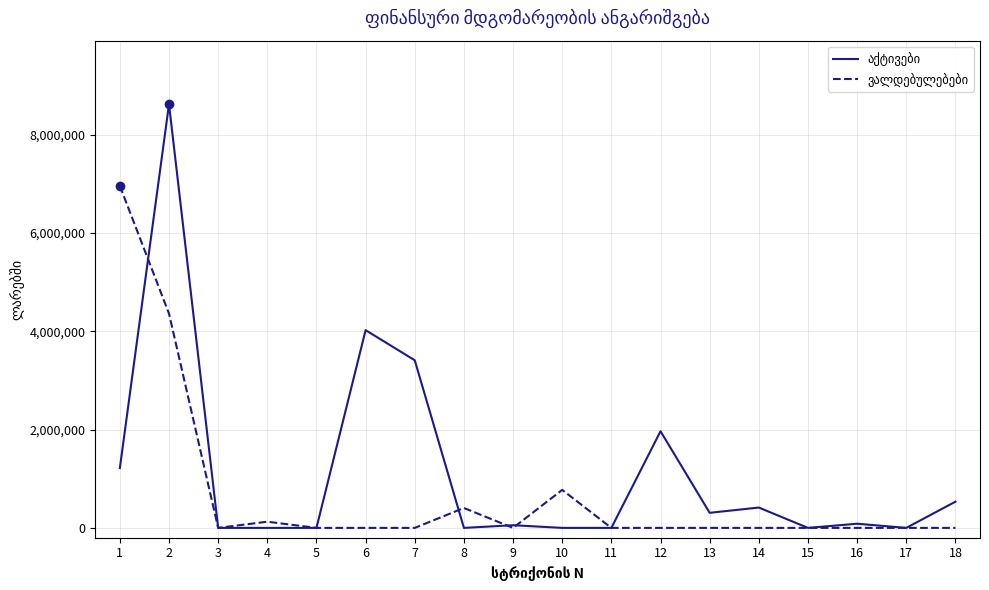

Which category has the highest value across all series?

2